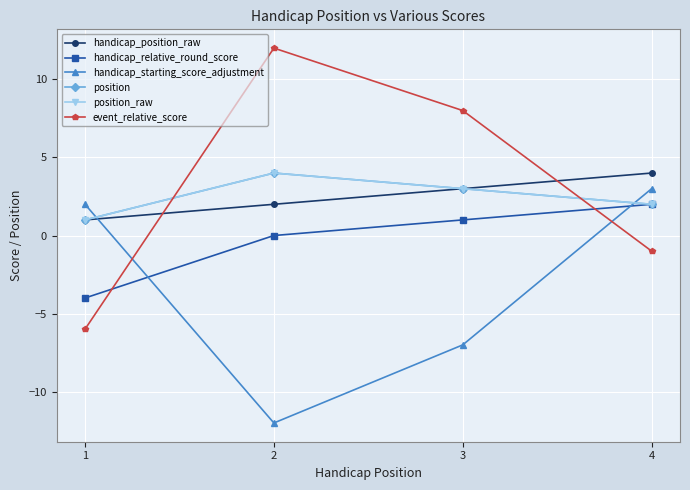

Does the chart have visible grid lines?

Yes